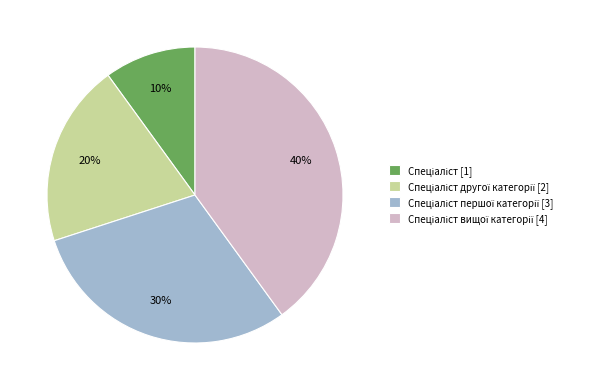

To the nearest percent, what is the difference between the largest and smallest slice percentages?

30%